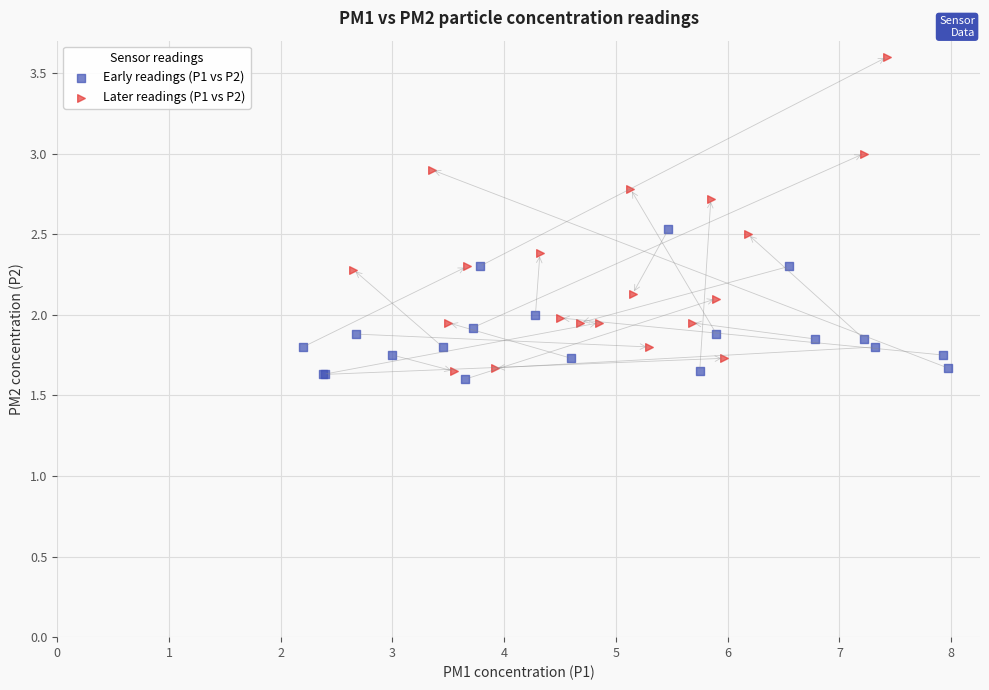

What are all the series names shown in the legend?

Early readings (P1 vs P2), Later readings (P1 vs P2)